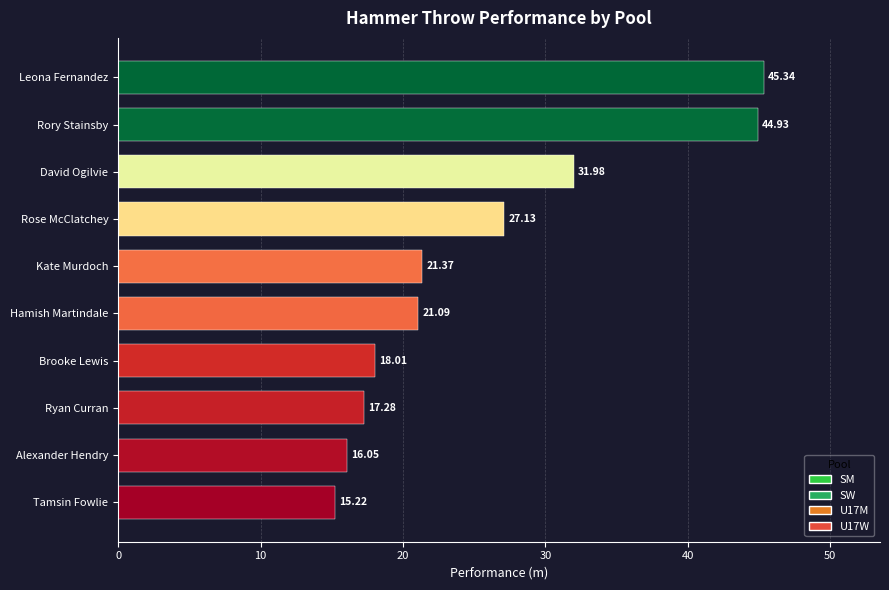

List the labels in order of value, smallest first.

Tamsin Fowlie, Alexander Hendry, Ryan Curran, Brooke Lewis, Hamish Martindale, Kate Murdoch, Rose McClatchey, David Ogilvie, Rory Stainsby, Leona Fernandez